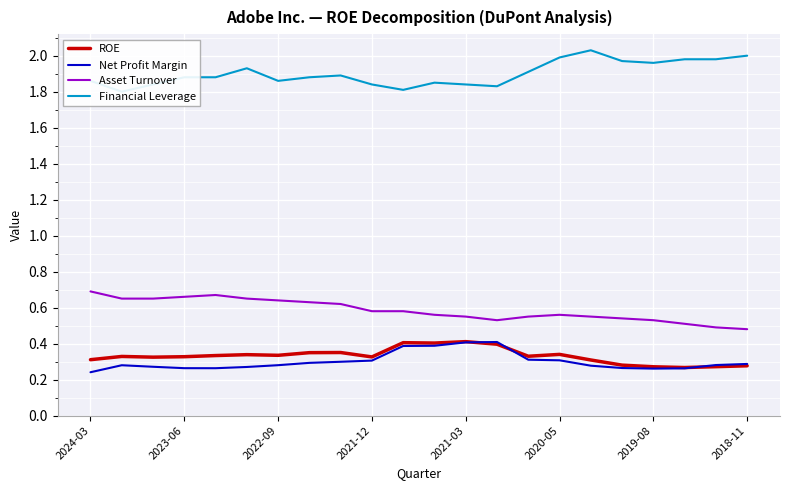

True or false: Asset Turnover and Net Profit Margin cross at least once.

False